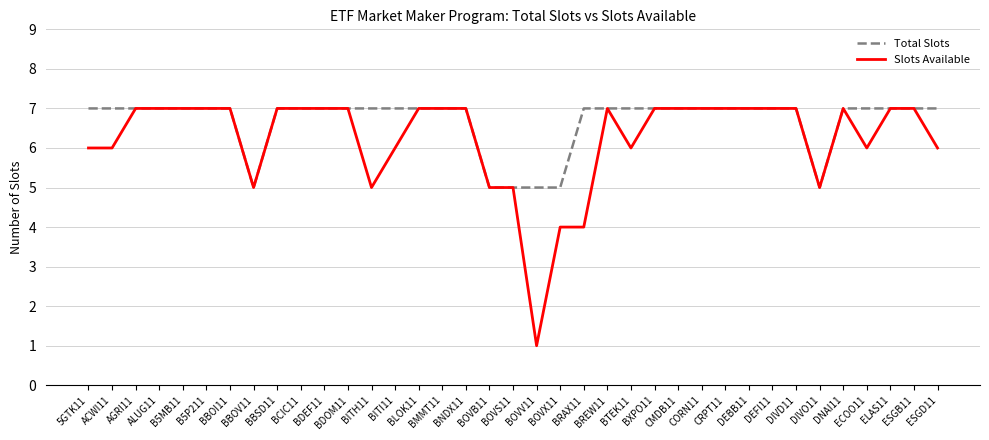

Reading left to right, transcribe all the data shown in this chart.

Total Slots: 7	7	7	7	7	7	7	5	7	7	7	7	7	7	7	7	7	5	5	5	5	7	7	7	7	7	7	7	7	7	7	5	7	7	7	7	7
Slots Available: 6	6	7	7	7	7	7	5	7	7	7	7	5	6	7	7	7	5	5	1	4	4	7	6	7	7	7	7	7	7	7	5	7	6	7	7	6